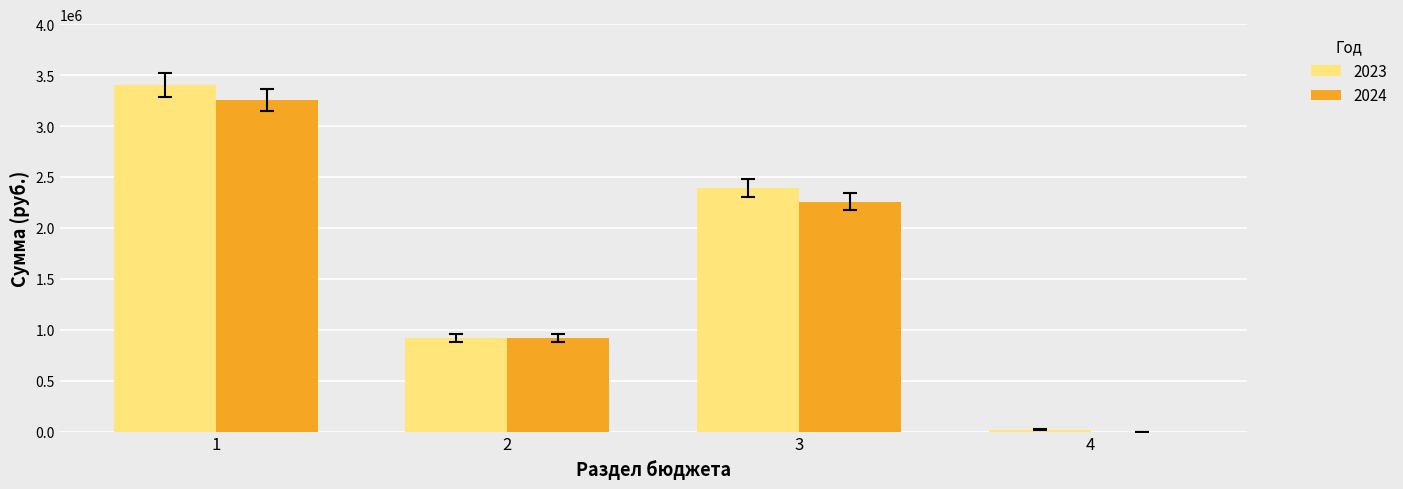

What is the sum of the 2023 values at 3 and 1?

5793785.8